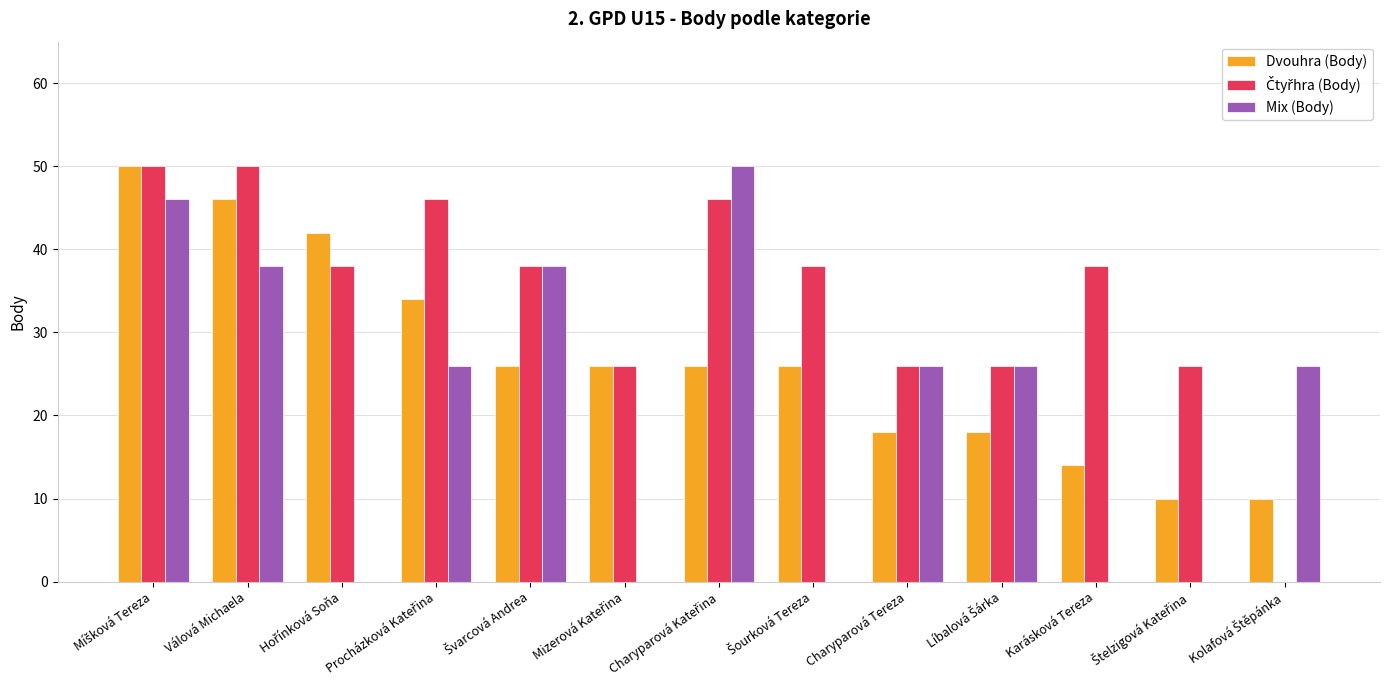

What is the sum of all Dvouhra (Body) values?

346